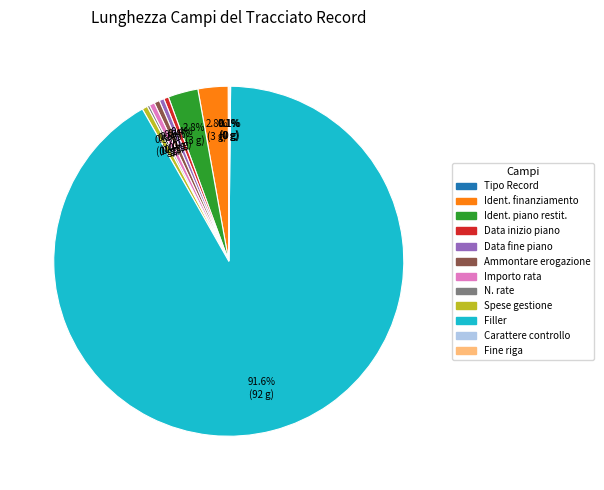

Is there a majority slice in this chart?

Yes